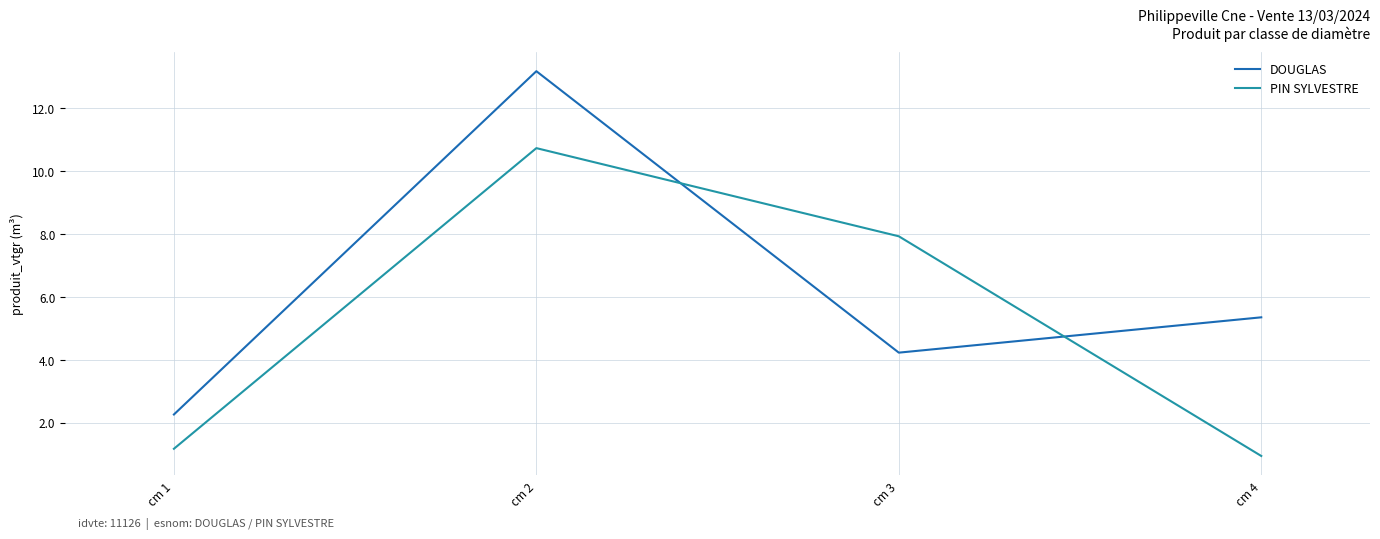

At how many categories does at least one series exceed 6?

2